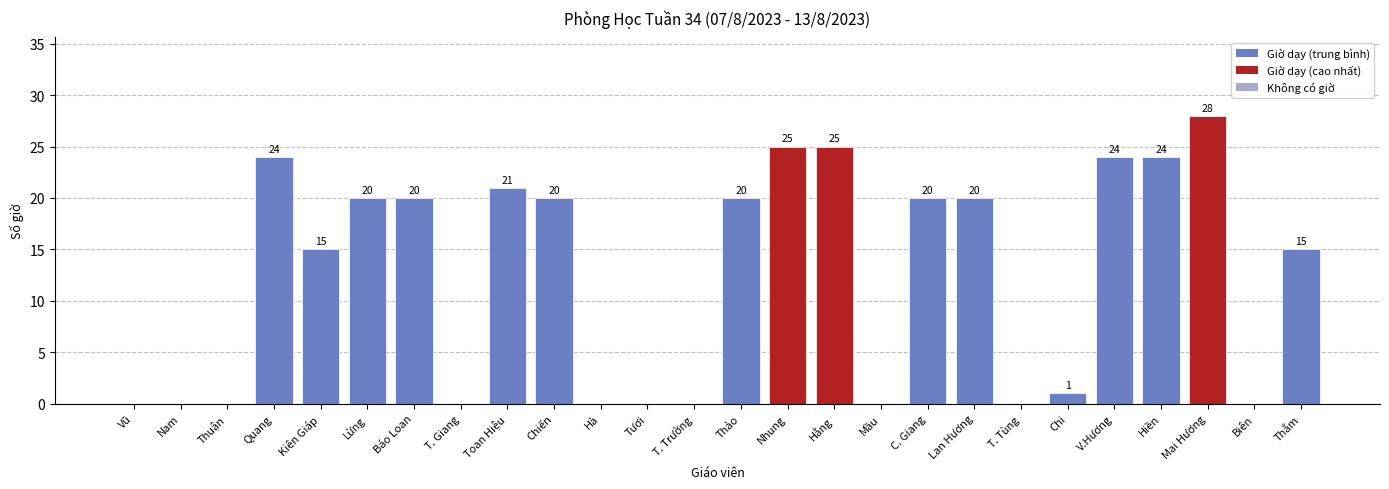

Which has a higher value, Chiến or Thuận?

Chiến